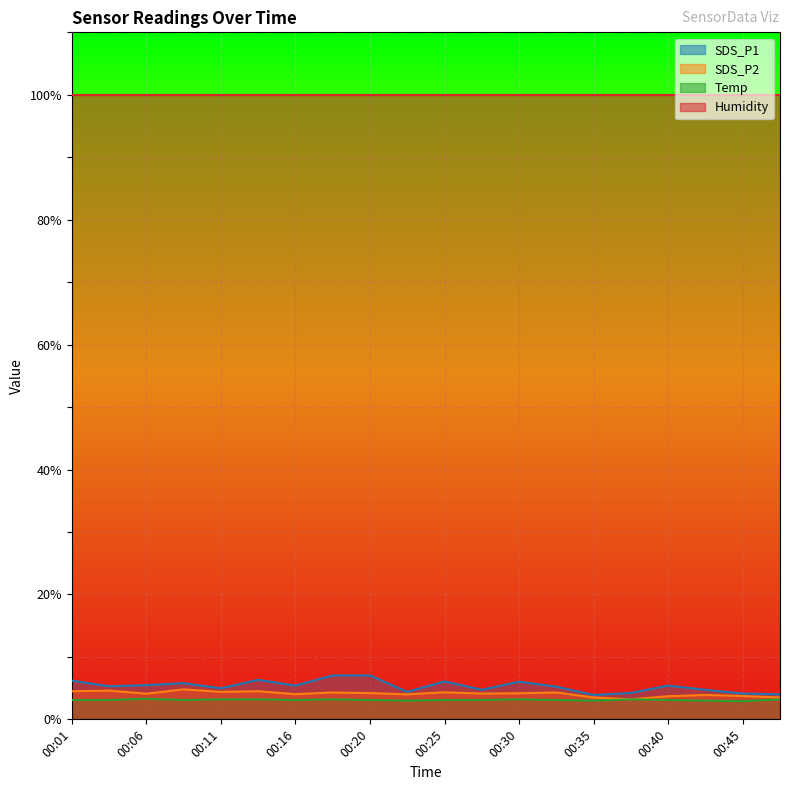

Does the chart display data point markers on the line(s)?

No